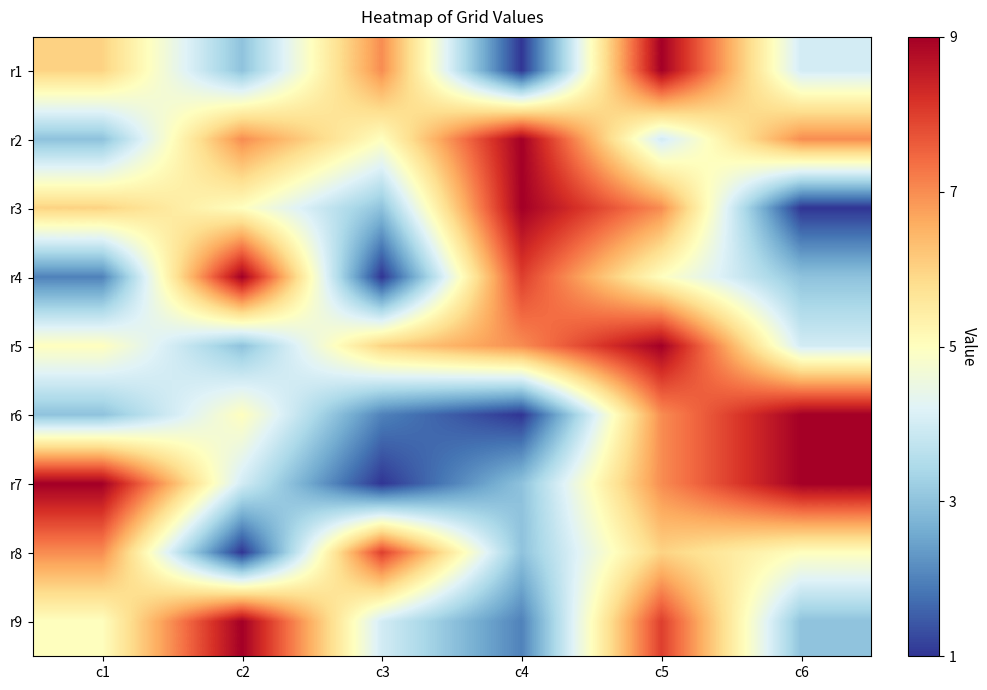

At which category does the chart reach its peak across all series?

c5